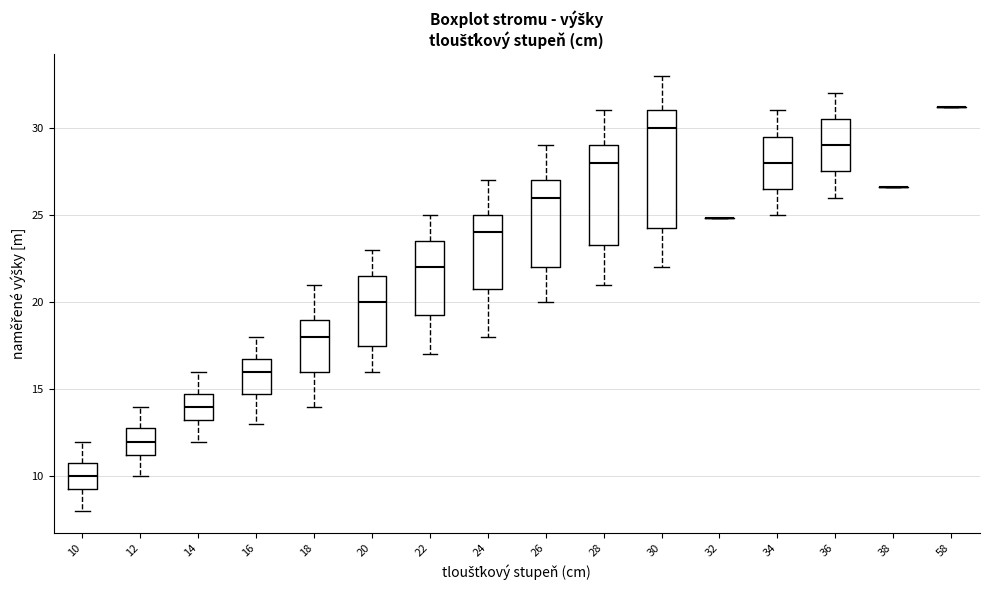

Where does the upper whisker of the box at x = 22 end on the y-axis? The values are not printed on the chart, so give them approximately, as read against the axis.

25.0